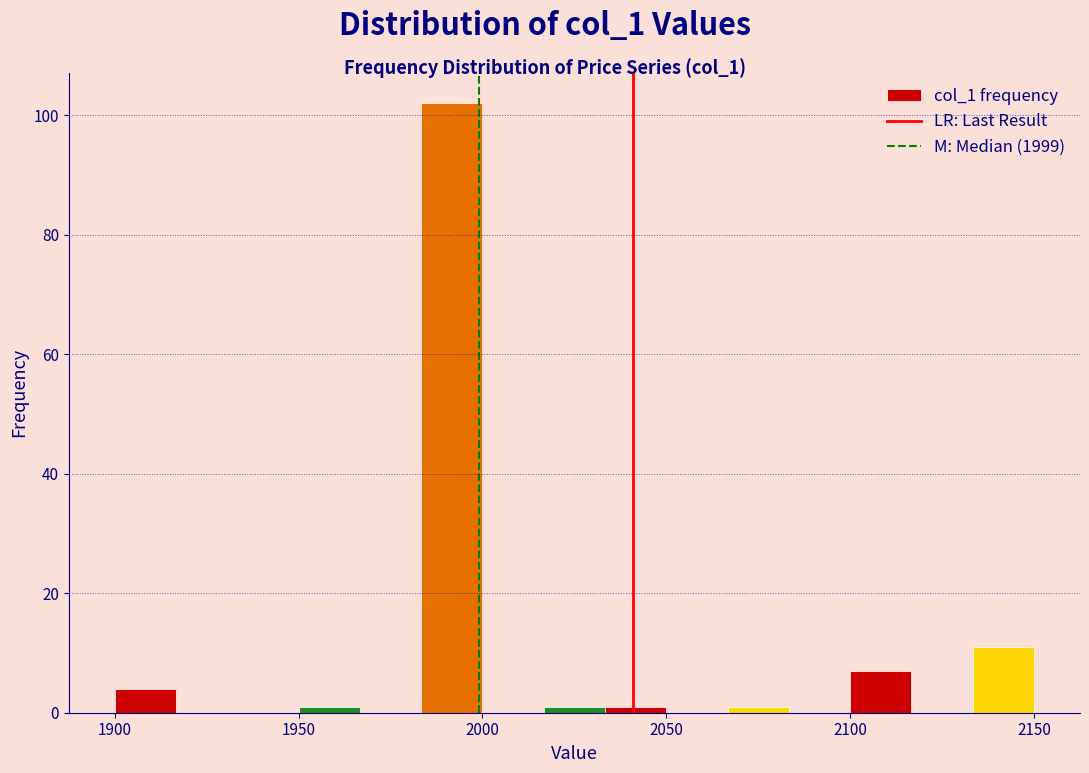

Around what value on the x-axis is the tallest bar? Give the approximate position of its centre, as read against the axis.

1990